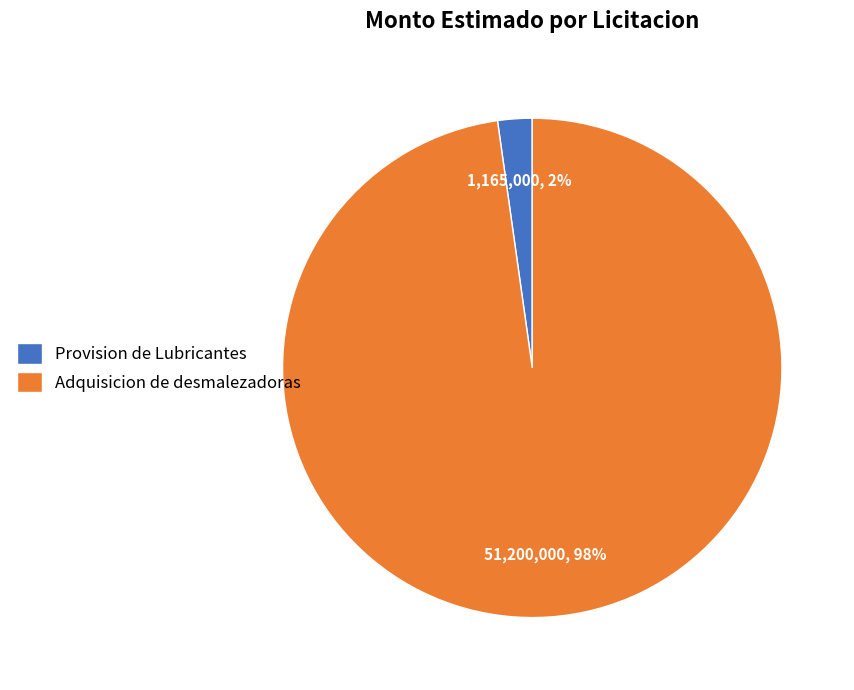

To the nearest percent, what is the difference between the largest and smallest slice percentages?

96%